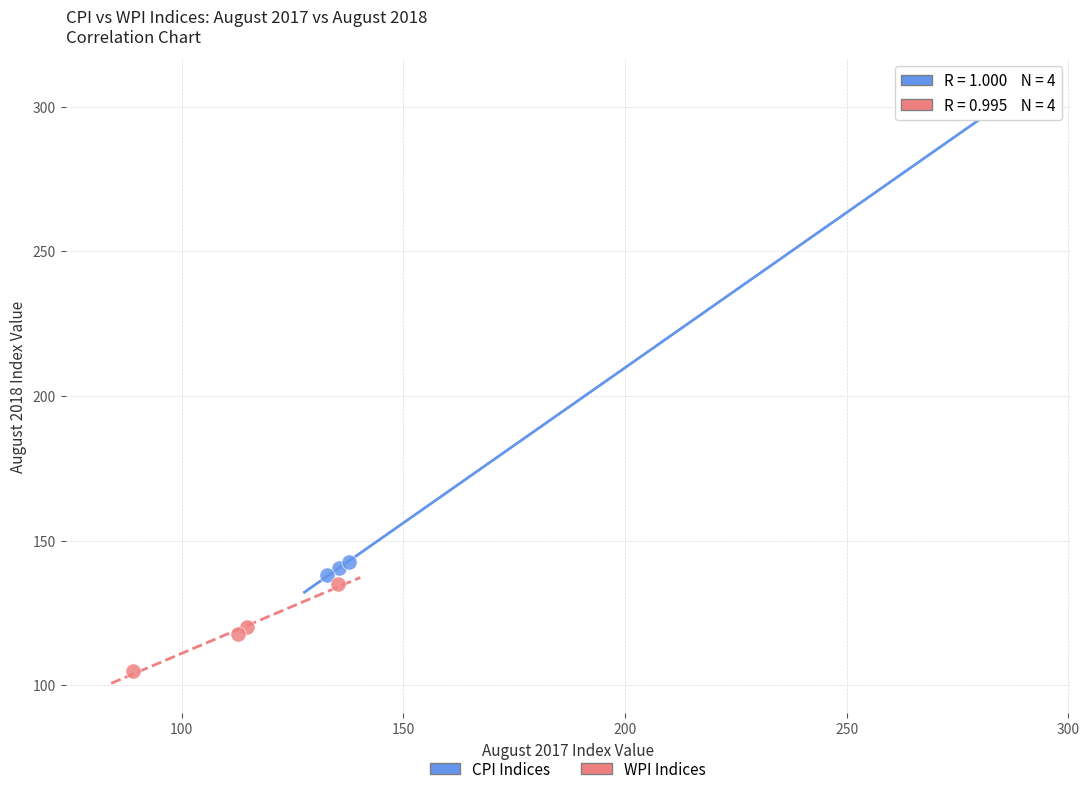

What are all the series names shown in the legend?

CPI Indices, WPI Indices